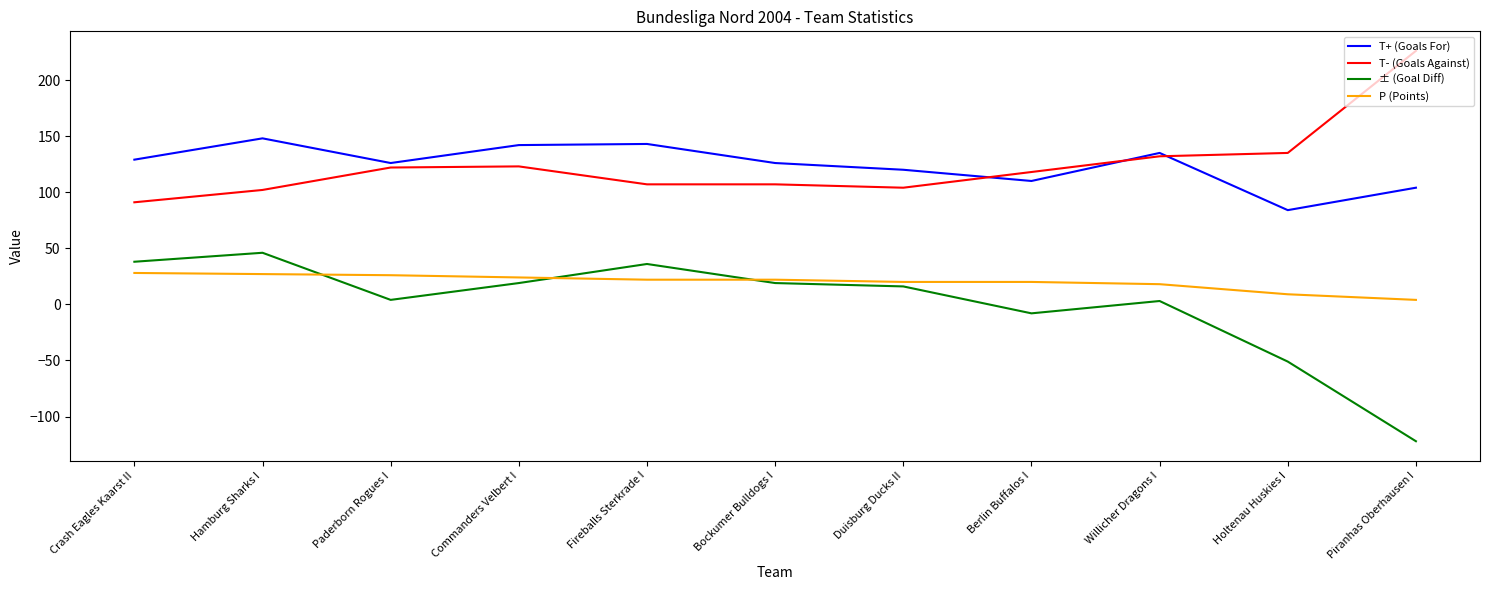

True or false: T+ (Goals For) and ± (Goal Diff) cross at least once.

False